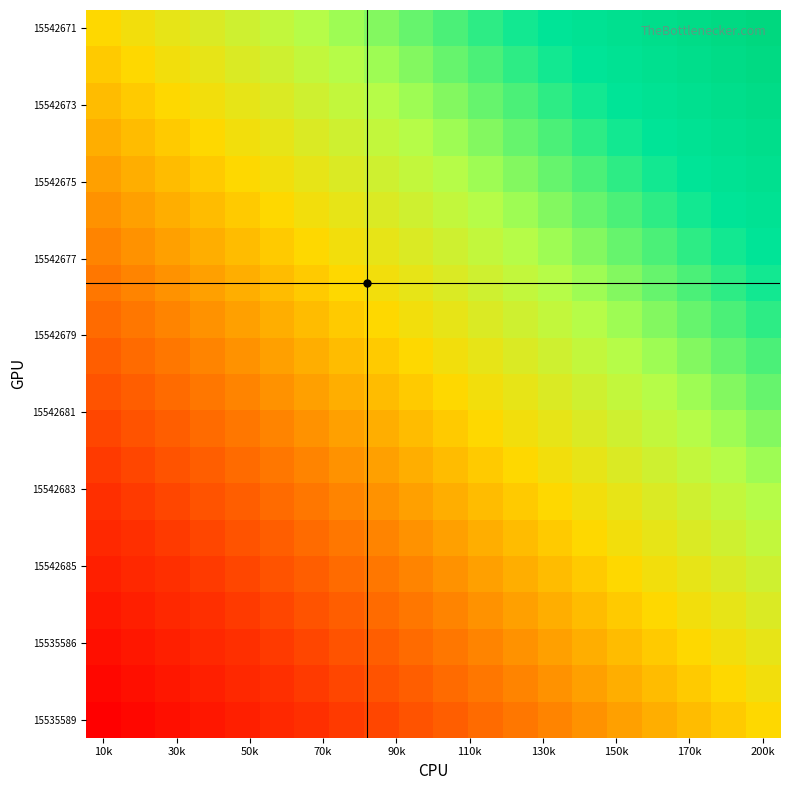

How many series are shown in this chart?

20